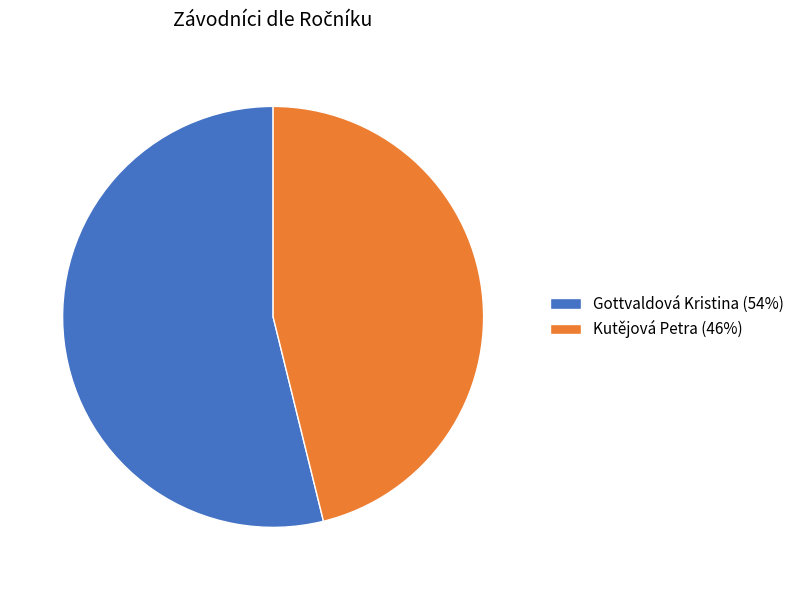

Approximately how many times larger is the value at Gottvaldová Kristina compared to Kutějová Petra?

1.2